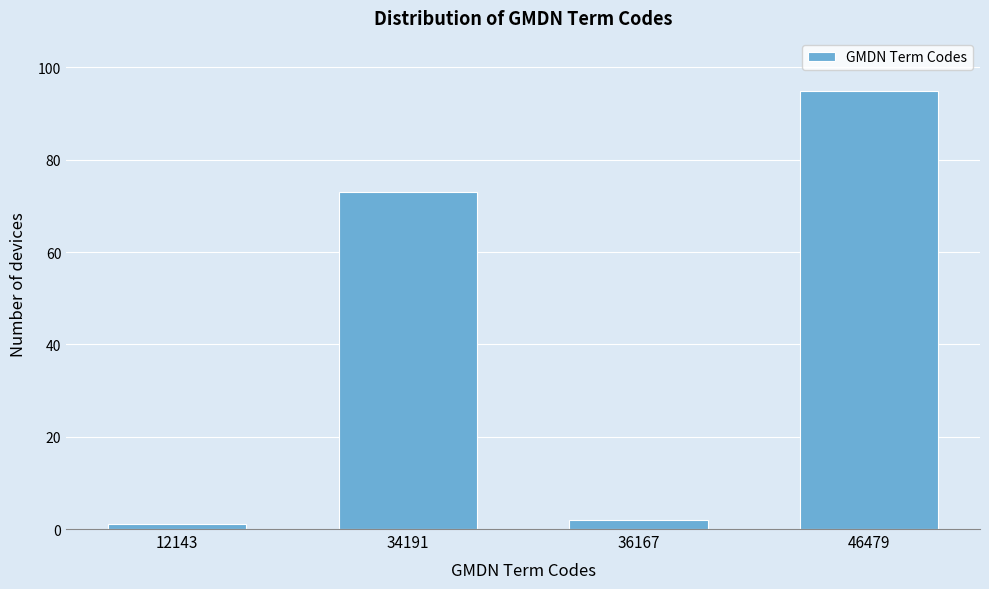

Reading left to right, extract all data points from this chart.

12143=1	34191=73	36167=2	46479=95